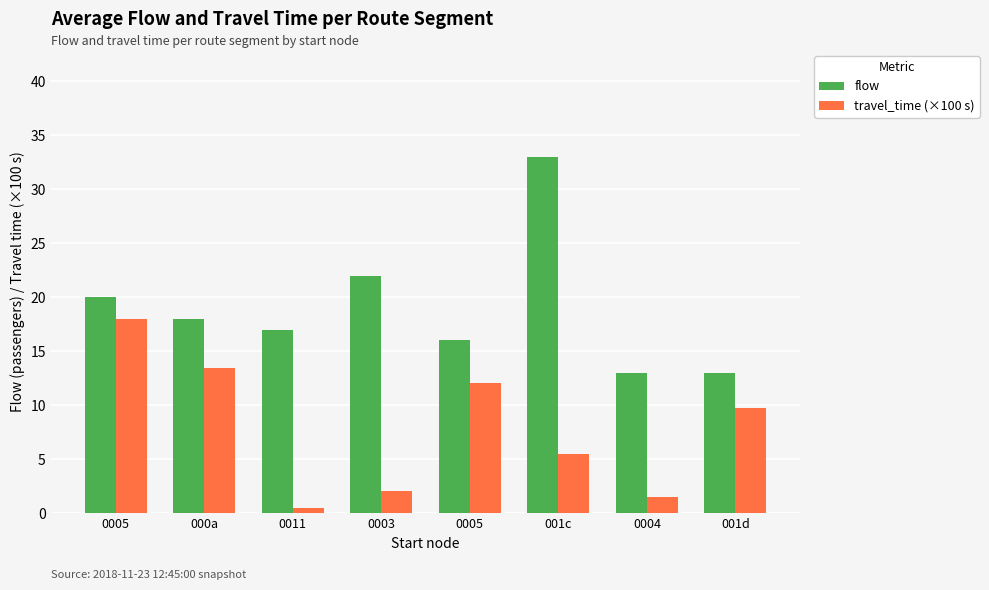

What are all the series names shown in the legend?

flow, travel_time (×100 s)